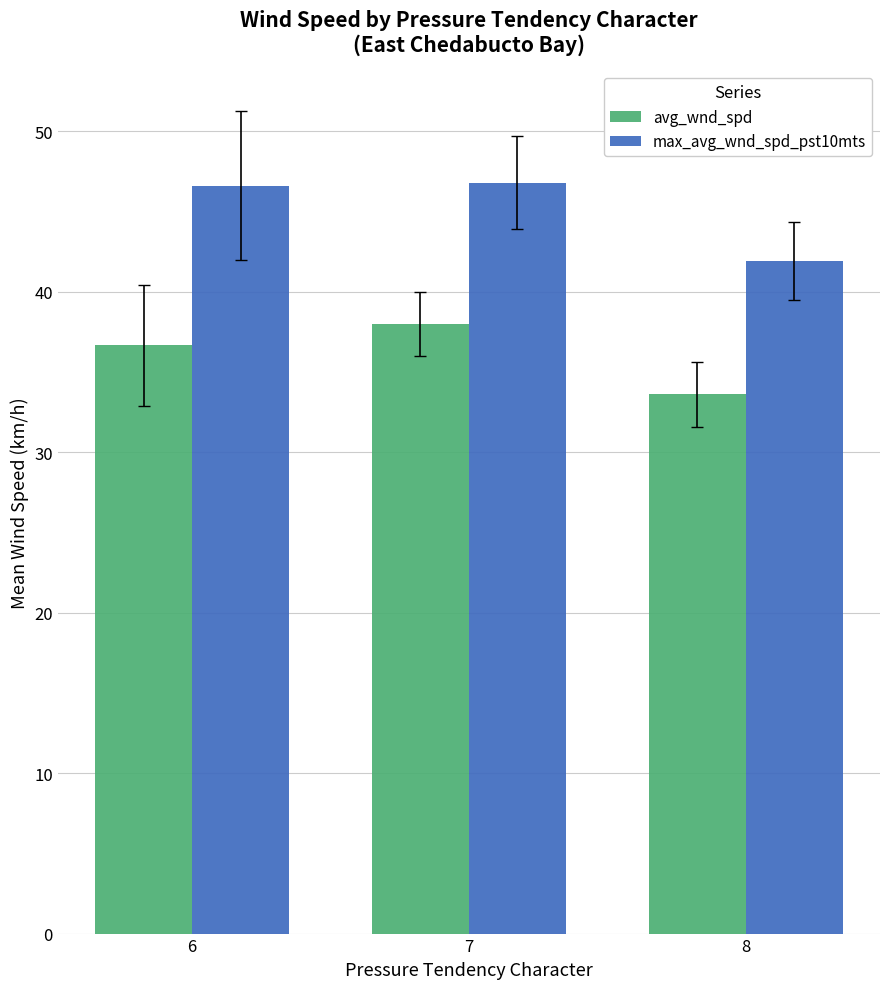

At which category is the sum across all series the highest?

7